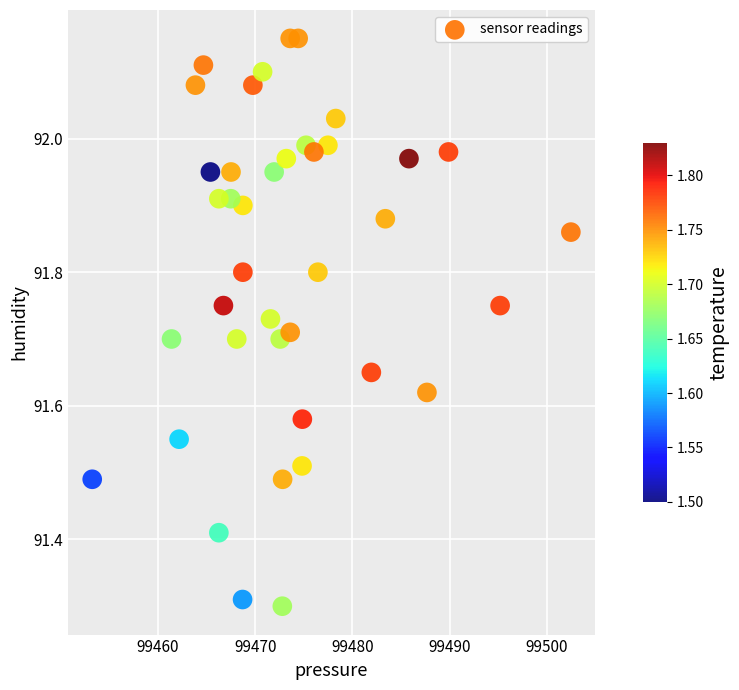

What is the range of X values (max minus min)?

49.2